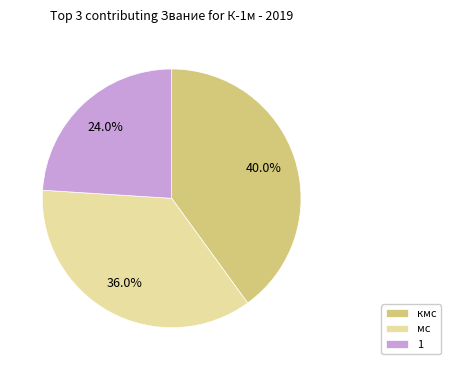

Which slice is the largest?

кмс